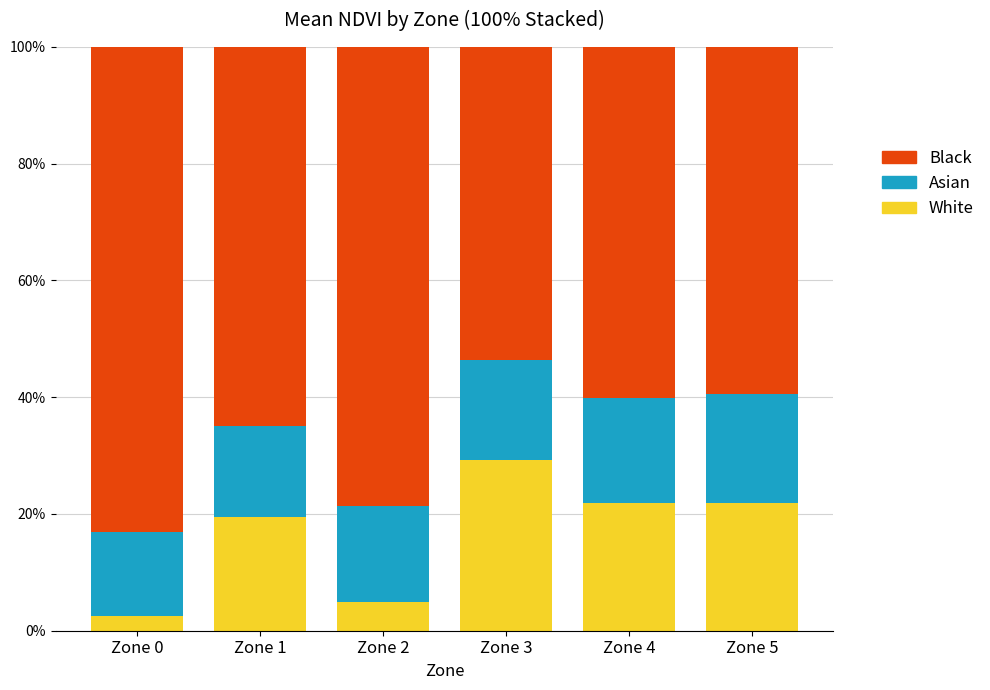

Reading right to left, list the values for the White series.

Zone 5=22.0	Zone 4=22.0	Zone 3=29.3	Zone 2=4.9	Zone 1=19.5	Zone 0=2.4